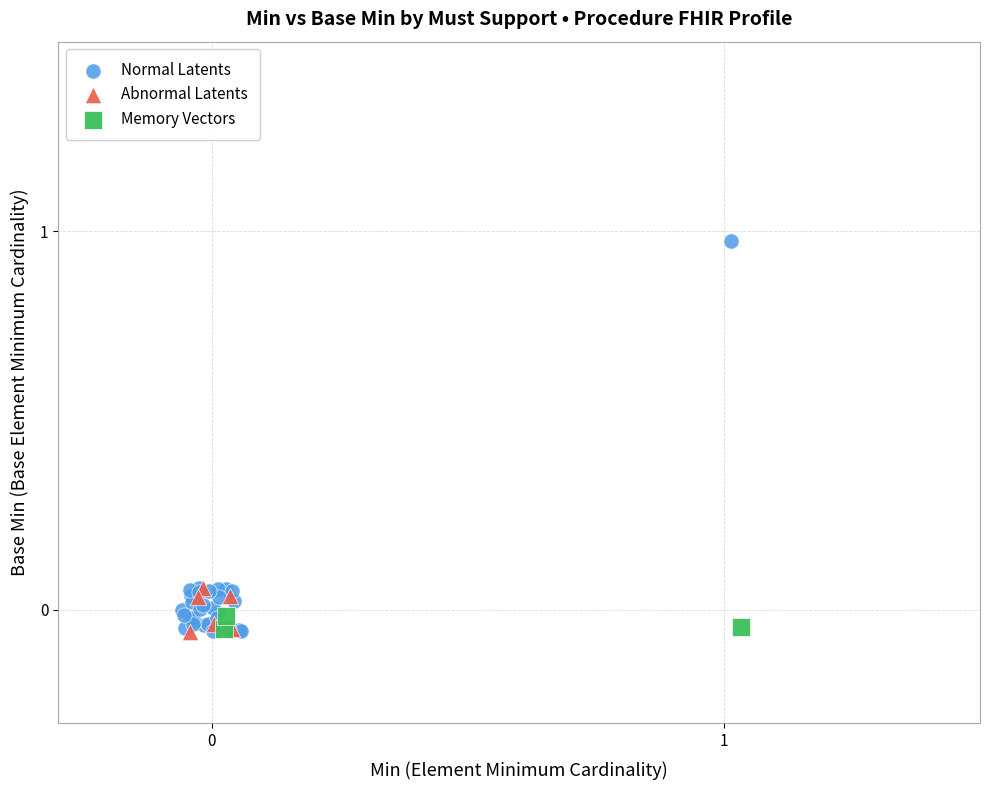

Which series has the widest spread of Y values?

Normal Latents